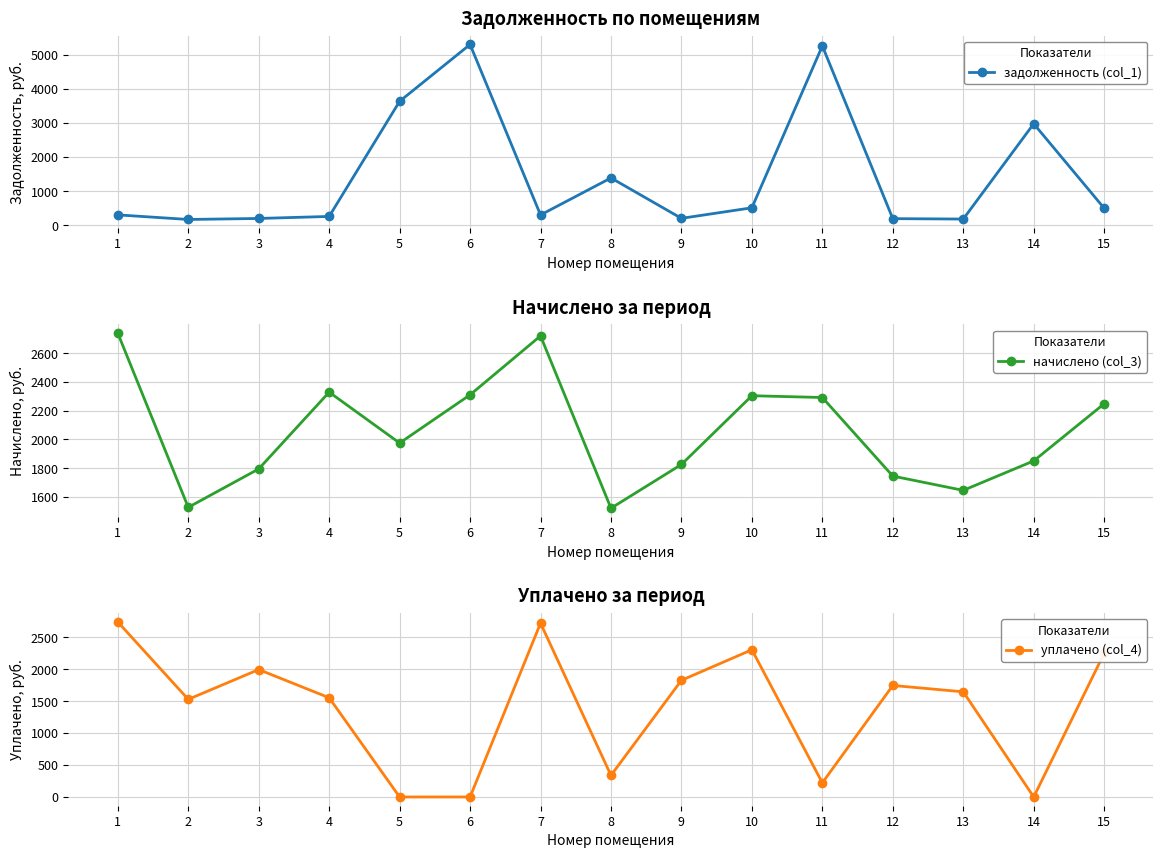

What is the sum of all уплачено (col_4) values?

20860.8